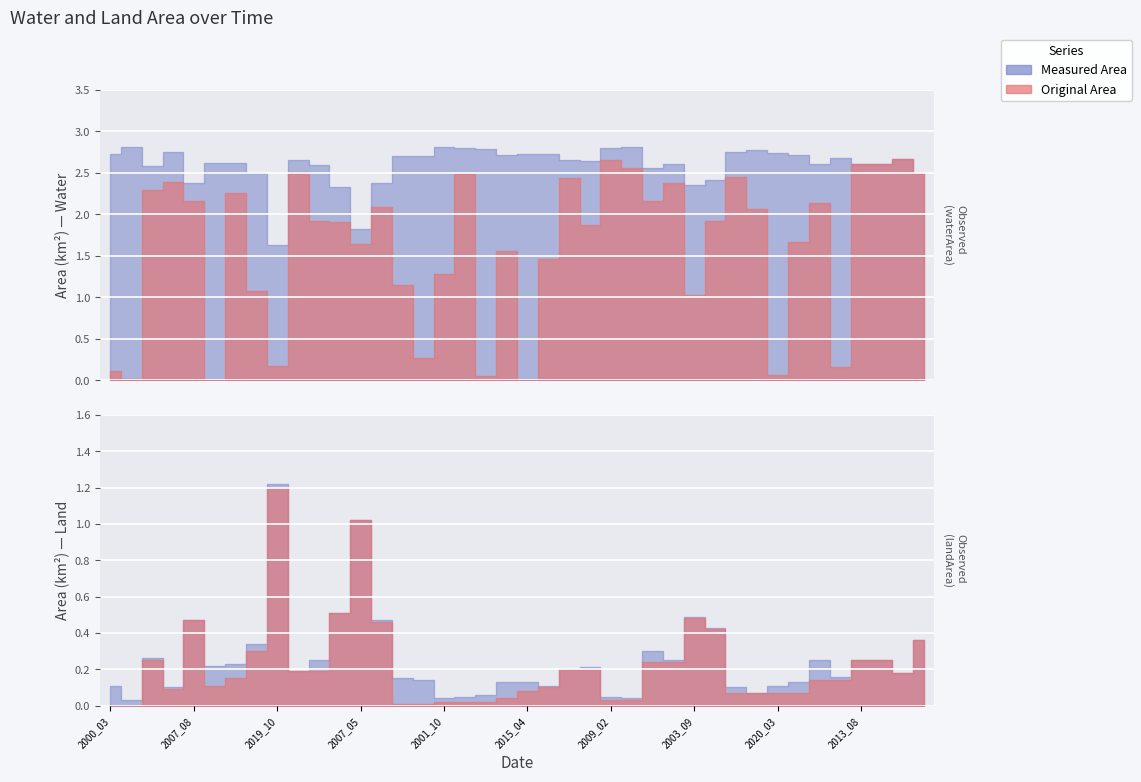

What is the difference between the origlandArea values at 2004_05 and 2009_03?

0.1